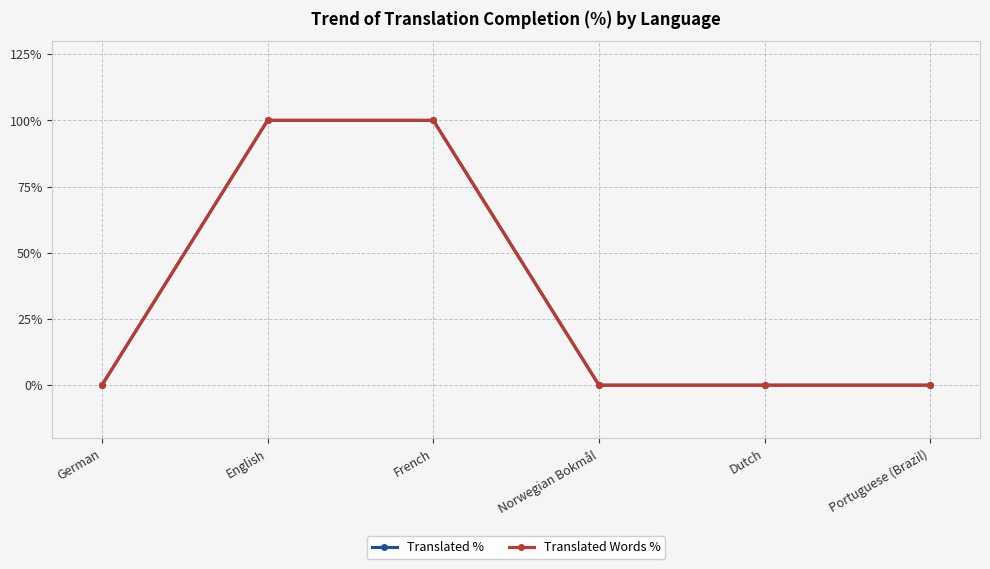

True or false: Translated Words % has more than 0 points higher than both neighbors.

False